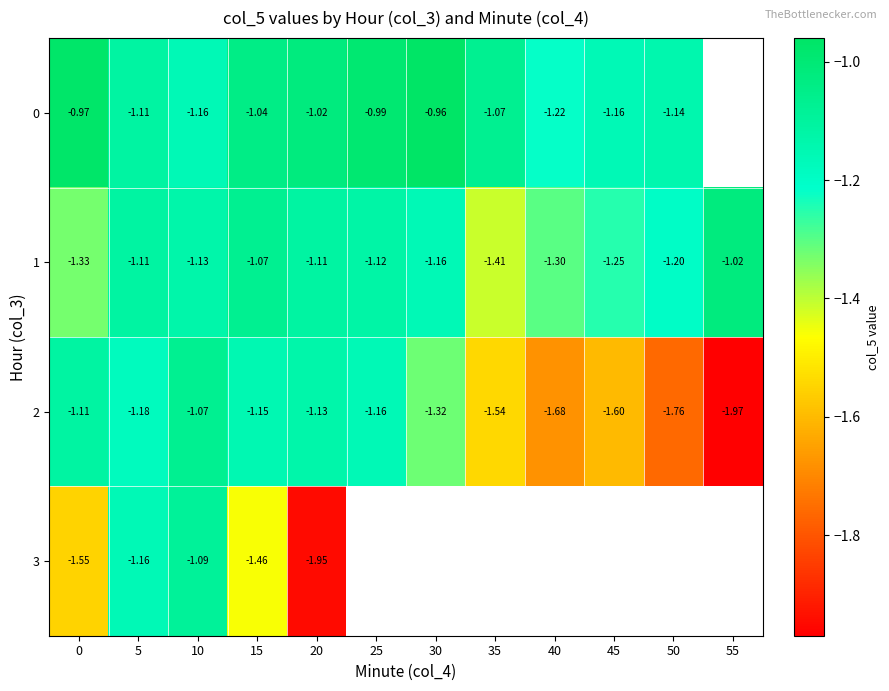

Where is 2 nearest to the value -1?

10